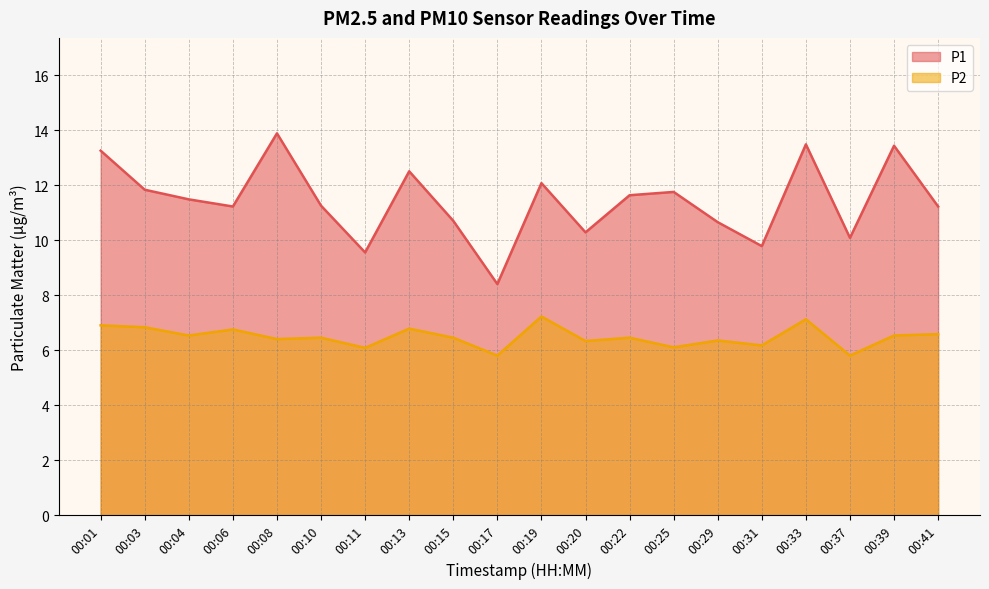

What is the value of the P1 point at the 8th from the left?

12.5